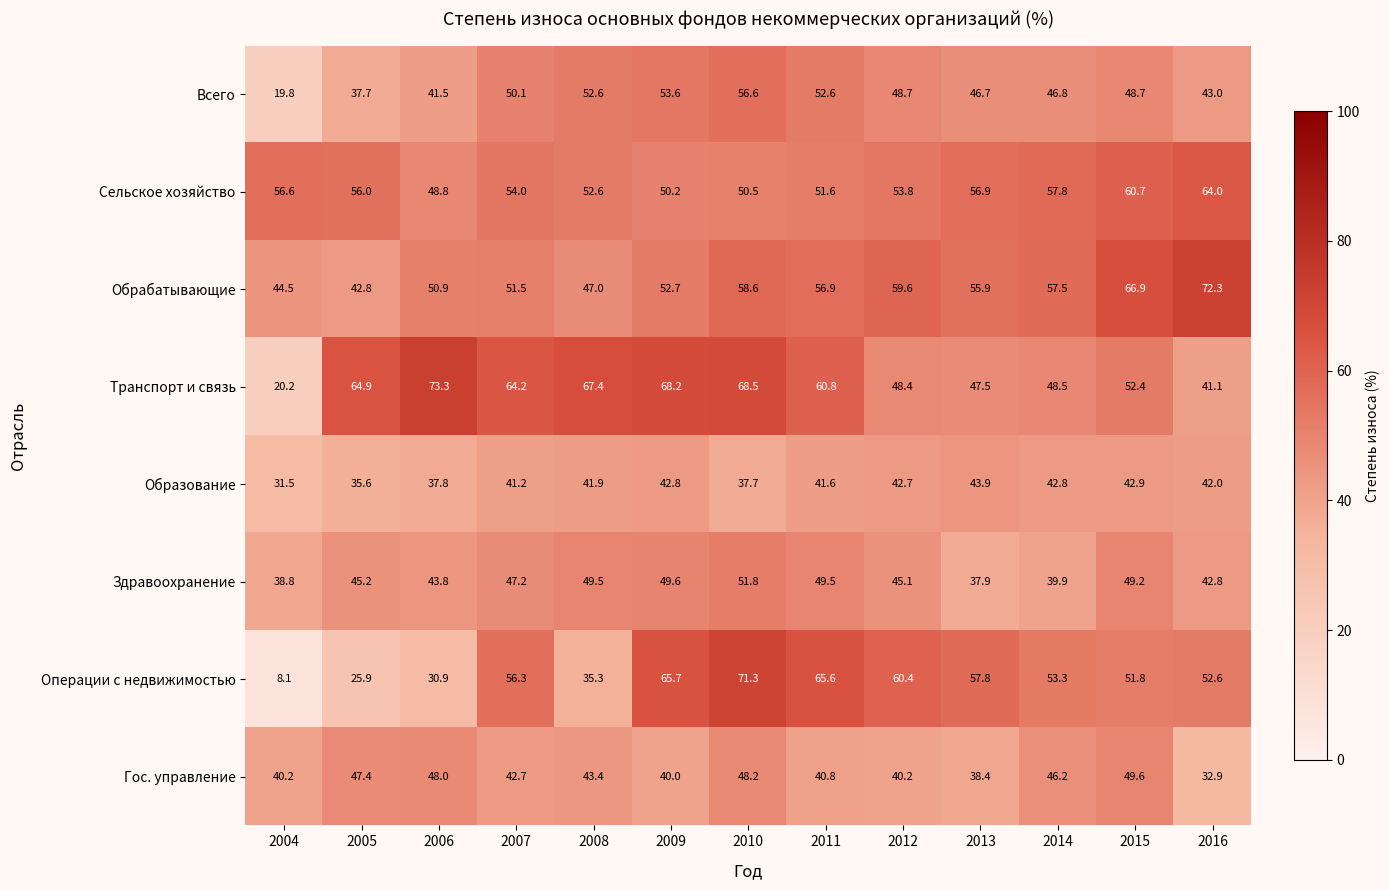

What is the sum of the Транспорт и связь values at 2013 and 2012?

95.9